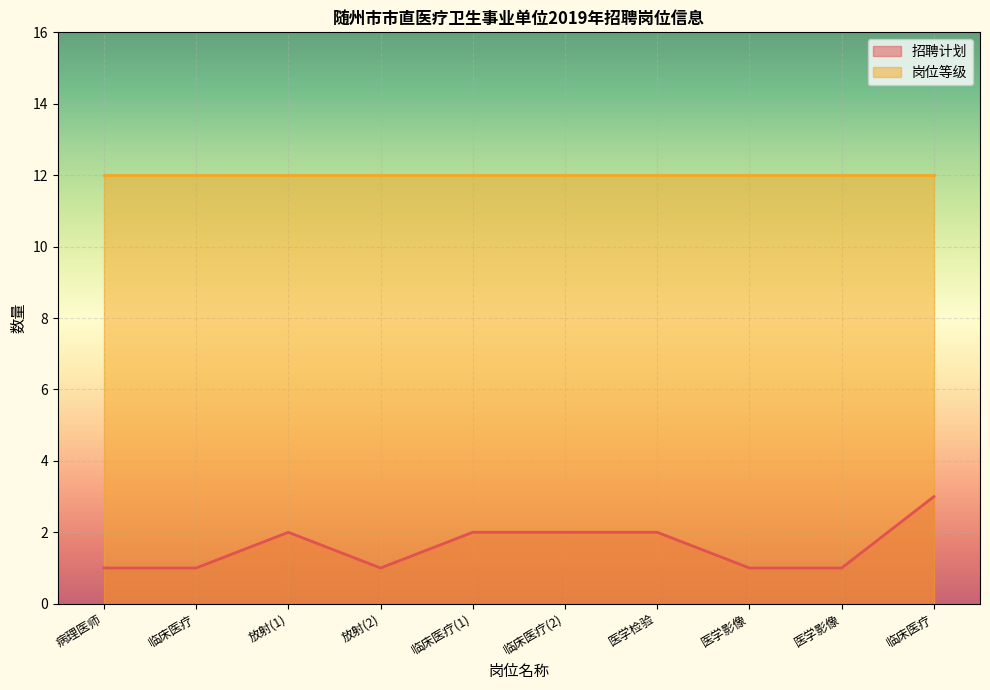

Which label corresponds to the smallest value in the chart?

病理医师